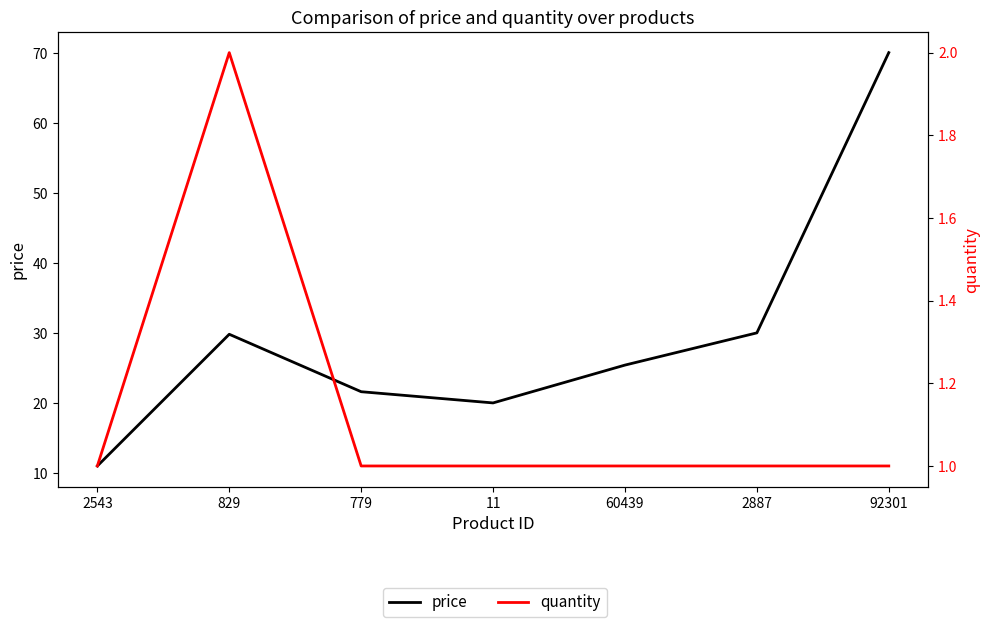

What is the smallest value displayed?

1.0